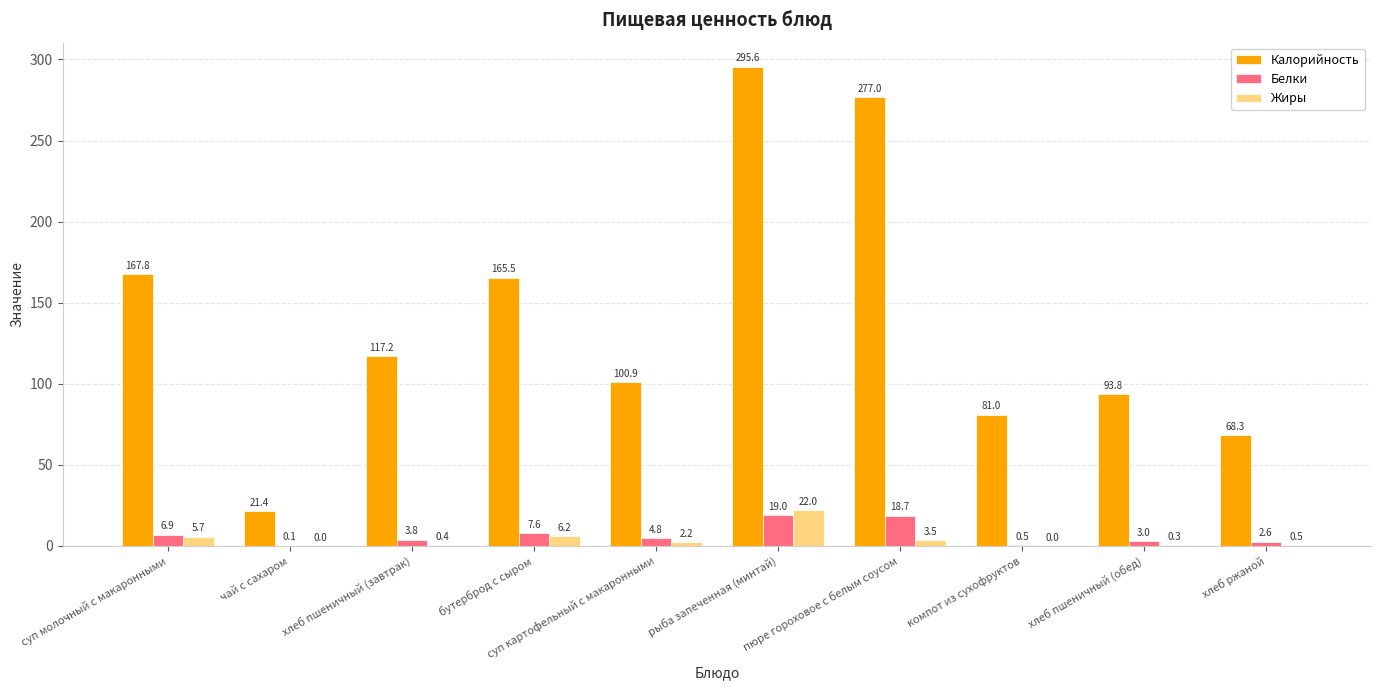

Which series has the largest total across all categories?

Калорийность